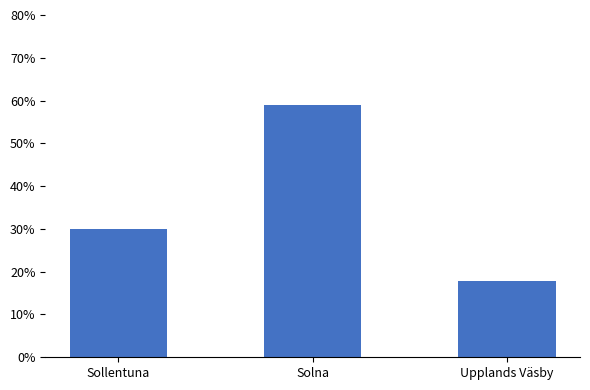

Reading left to right, list all the values displayed in this chart.

Sollentuna=30.0	Solna=59.0	Upplands Väsby=17.9